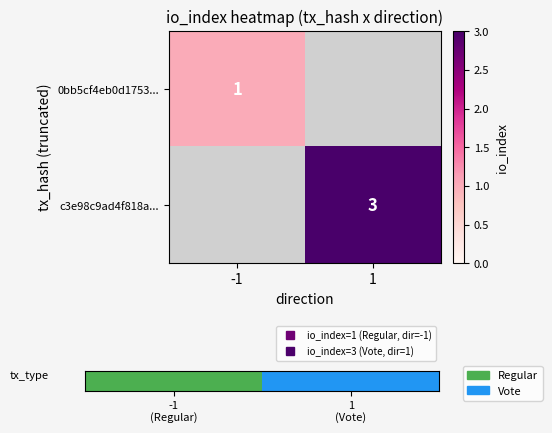

At how many categories does at least one series exceed 2?

1